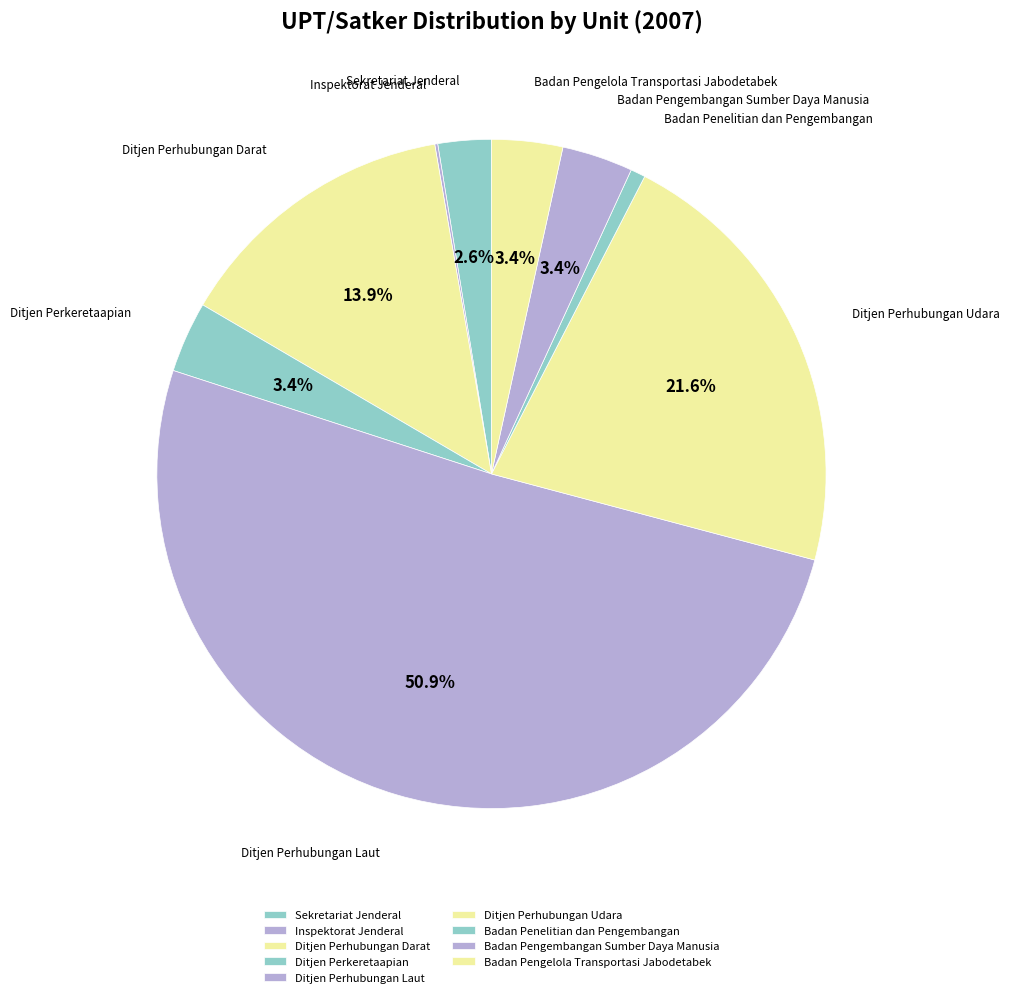

To the nearest percent, what portion does Ditjen Perhubungan Laut represent?

51%